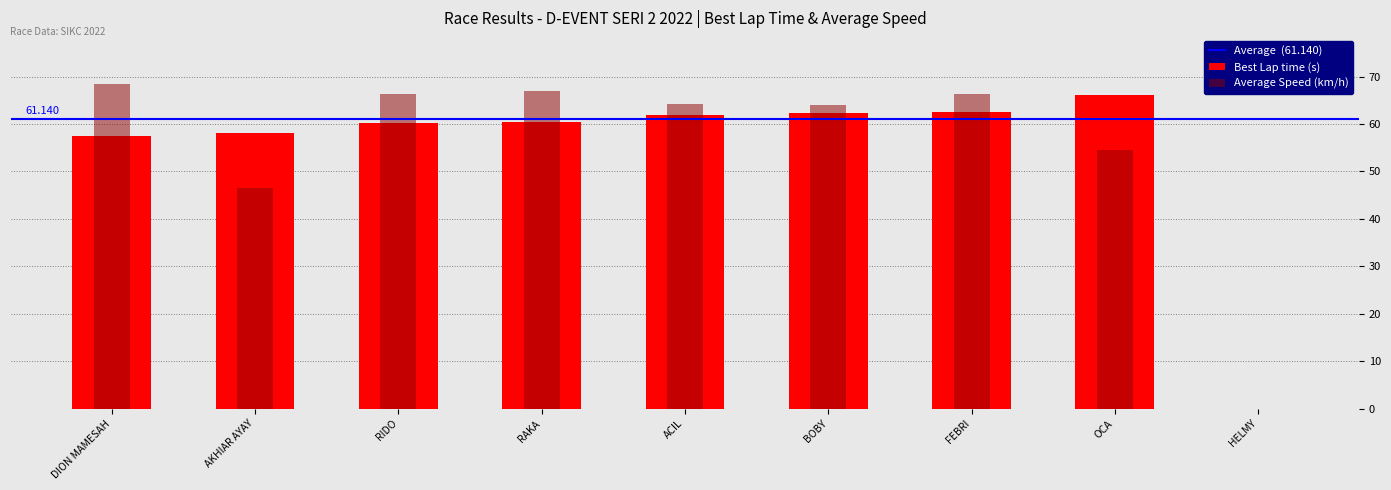

What is the maximum value for Average Speed?

68.5